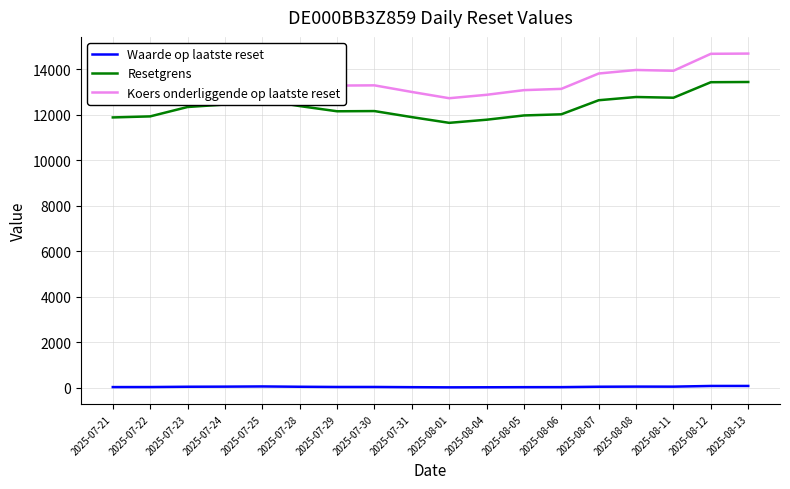

What is the maximum value for Waarde op laatste reset?

87.1